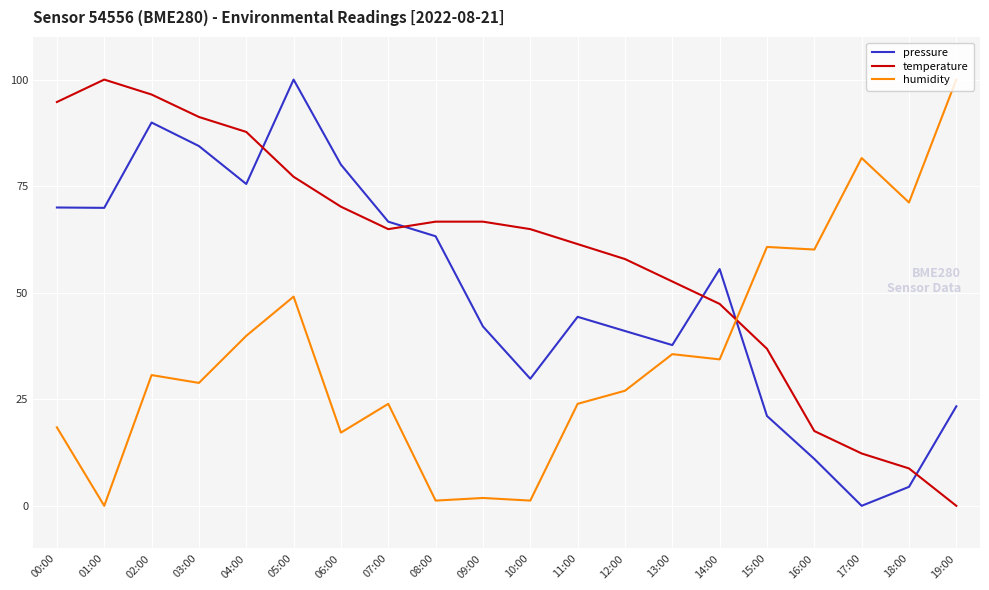

What is the difference between the second highest and second lowest values in the humidity series?

80.4